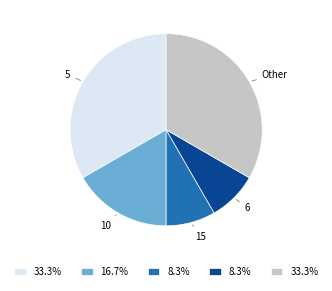

How many segments does this pie chart have?

5